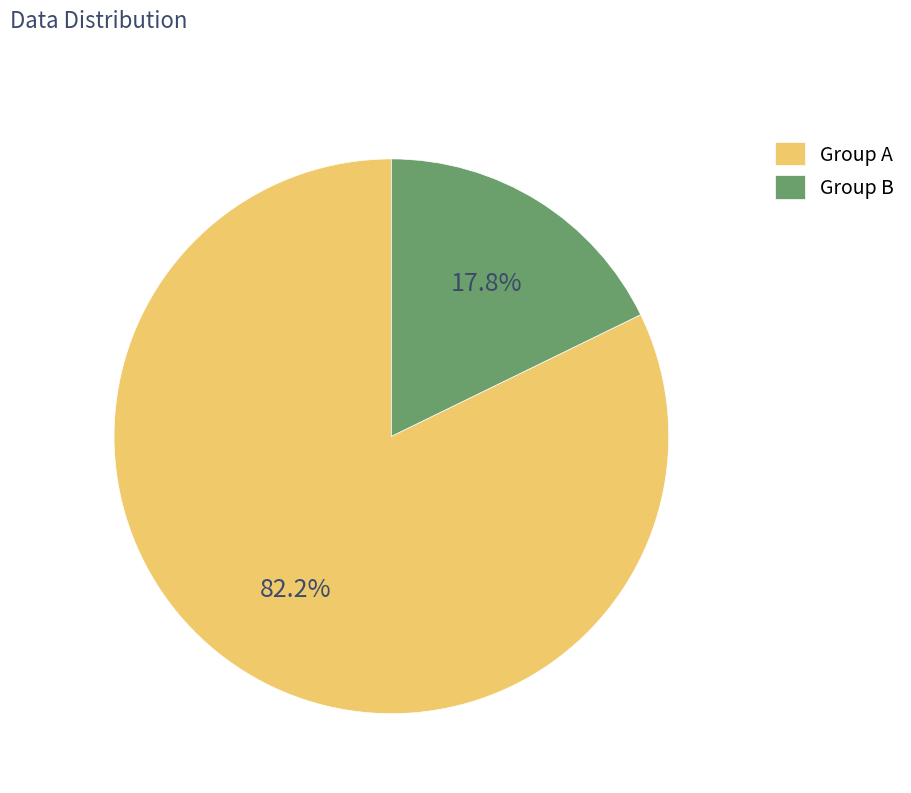

Does Group B represent more than half of the total?

No